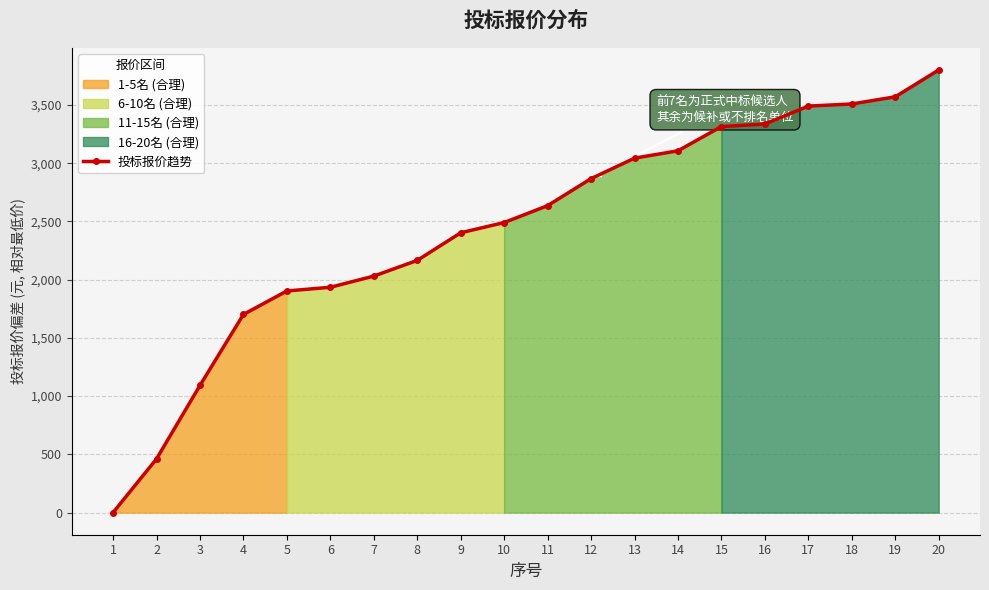

Reading left to right, transcribe all the data shown in this chart.

1=0.0	2=460.9	3=1091.6	4=1701.2	5=1902.9	6=1934.6	7=2030.6	8=2165.4	9=2402.5	10=2490.4	11=2635.6	12=2867.5	13=3043.4	14=3106.5	15=3314.7	16=3336.3	17=3490.4	18=3508.5	19=3570.0	20=3800.6